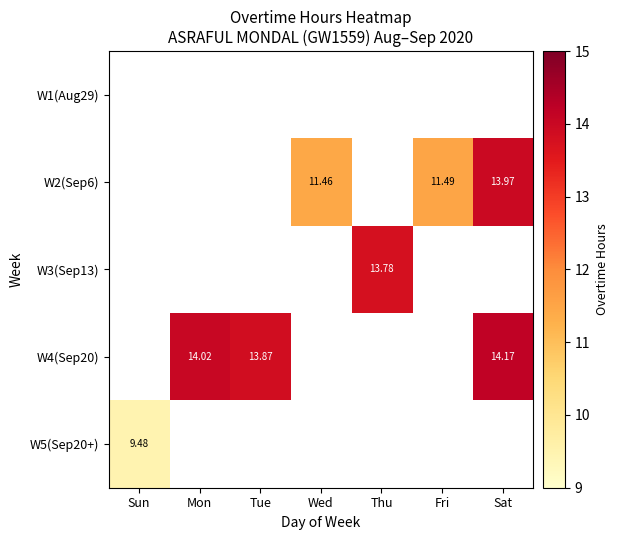

What is the maximum value shown in the chart?

14.2